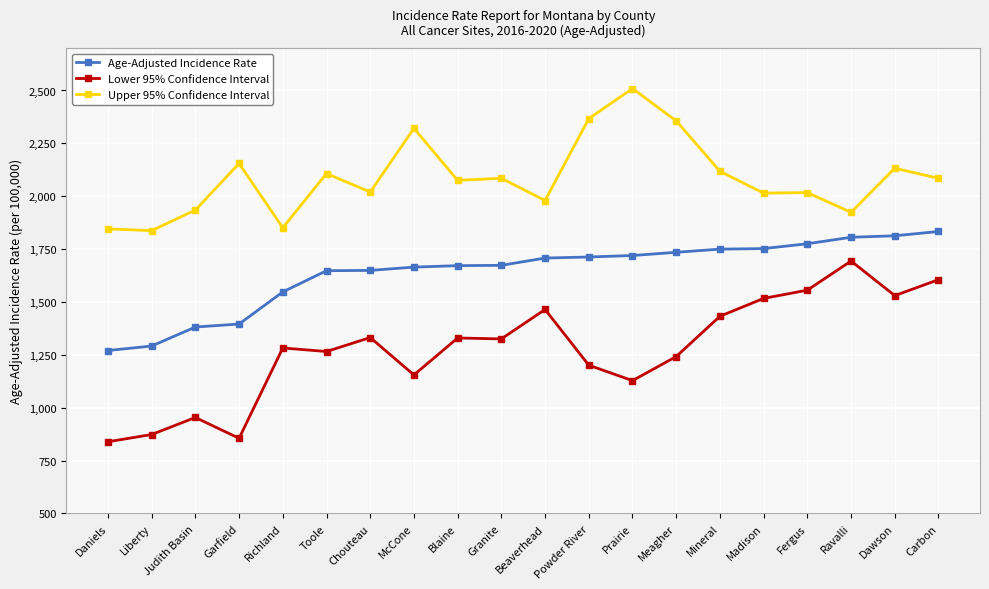

Does the chart display data point markers on the line(s)?

Yes